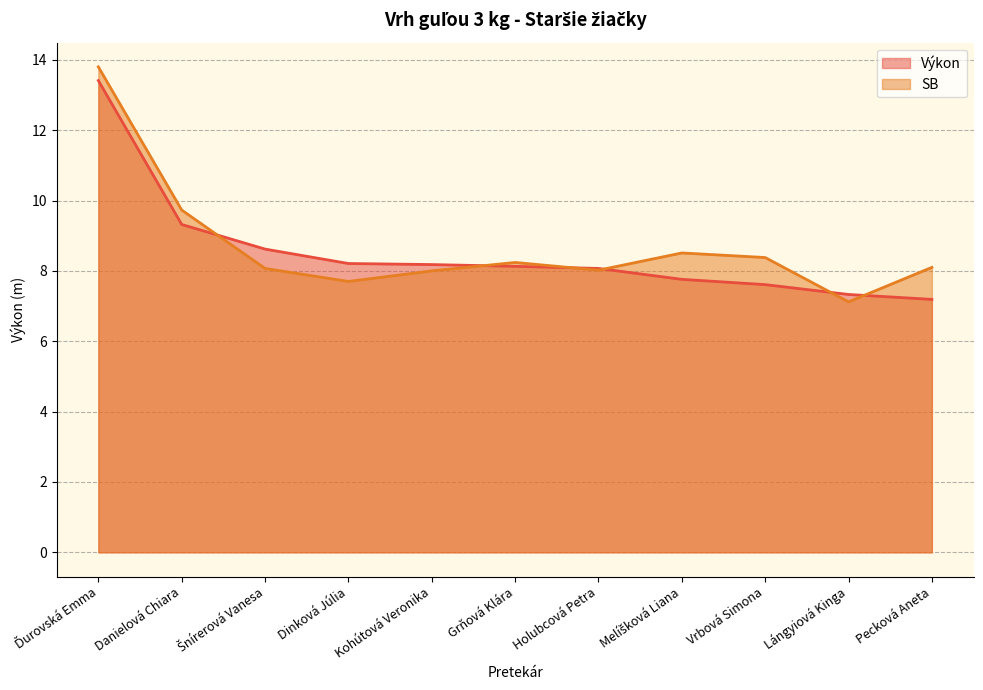

How many lines are shown in the chart?

2